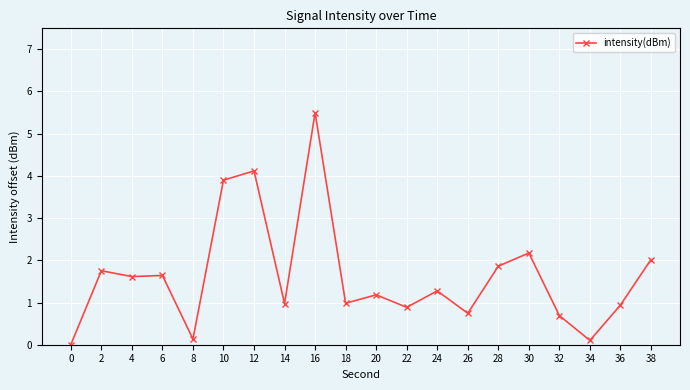

The chart shows a value of 1.0 at 14. True or false?

True